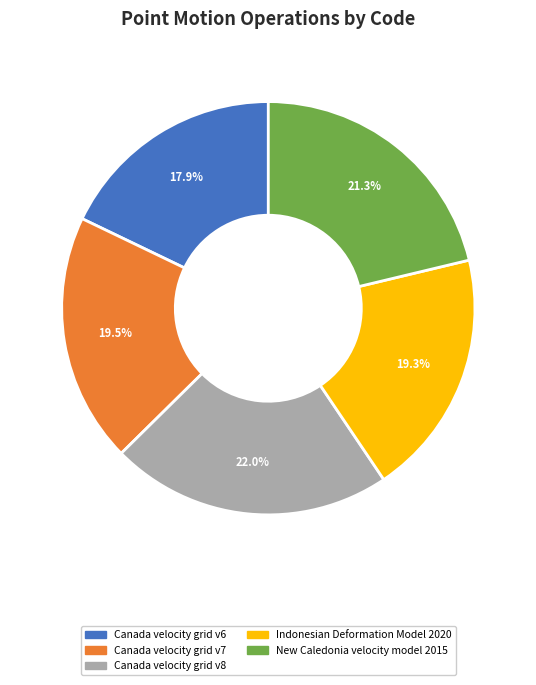

The Canada velocity grid v6 slice represents 18% of the pie. True or false?

True